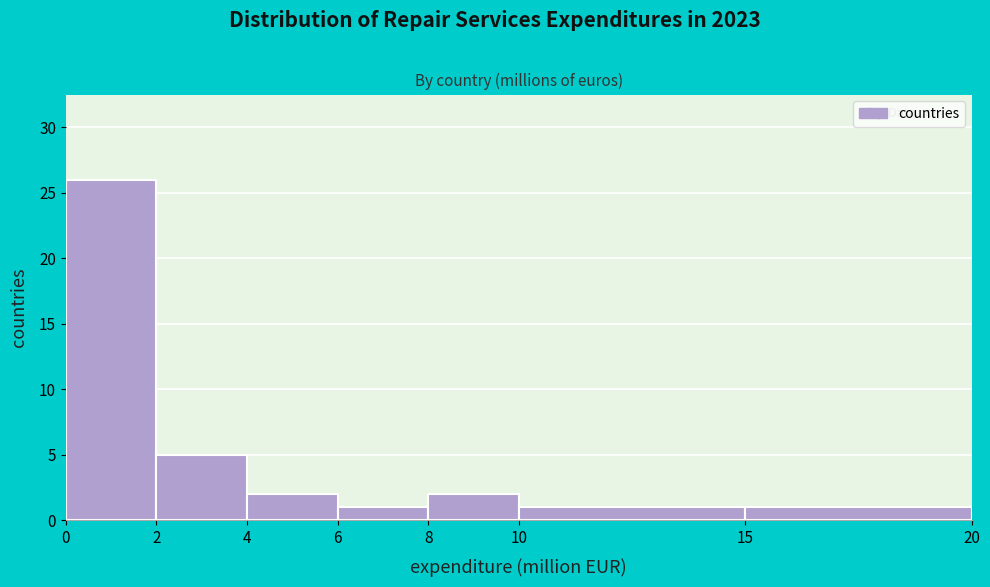

How tall is the bar that spans 0 to 2 on the x-axis? The values are not printed on the chart, so give them approximately, as read against the axis.

26